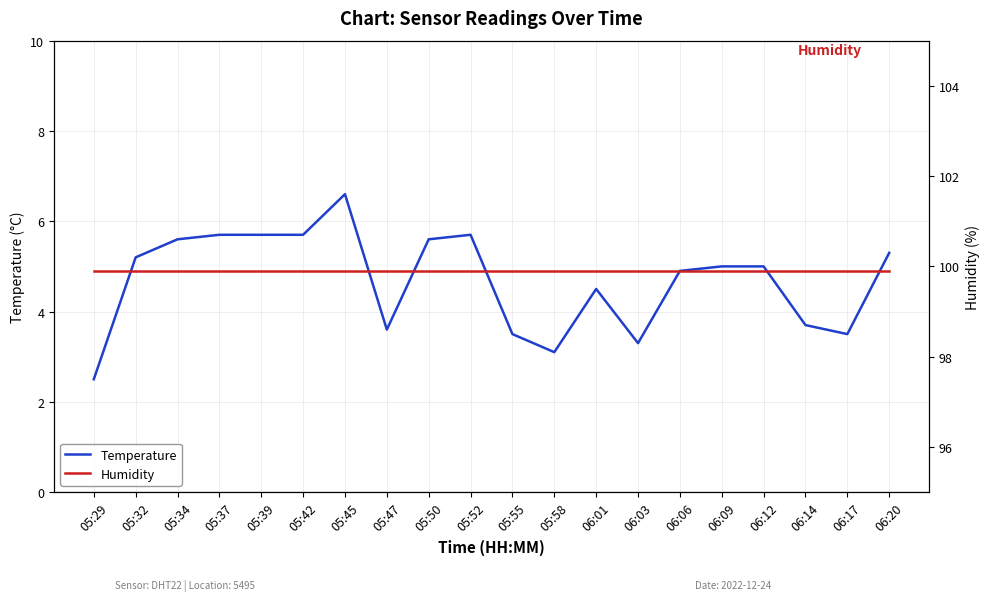

What is the minimum value shown in the chart?

2.5